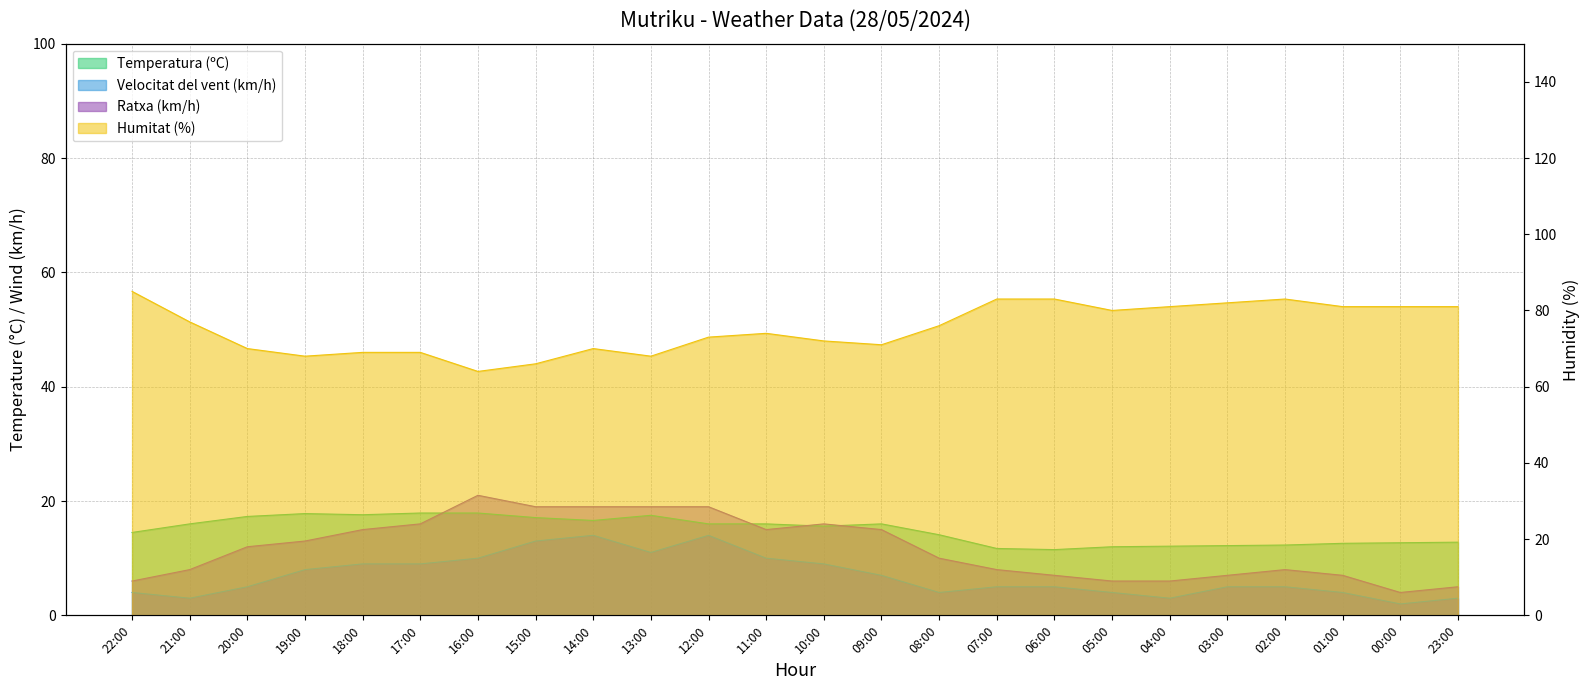

What position from the right is 07:00?

9